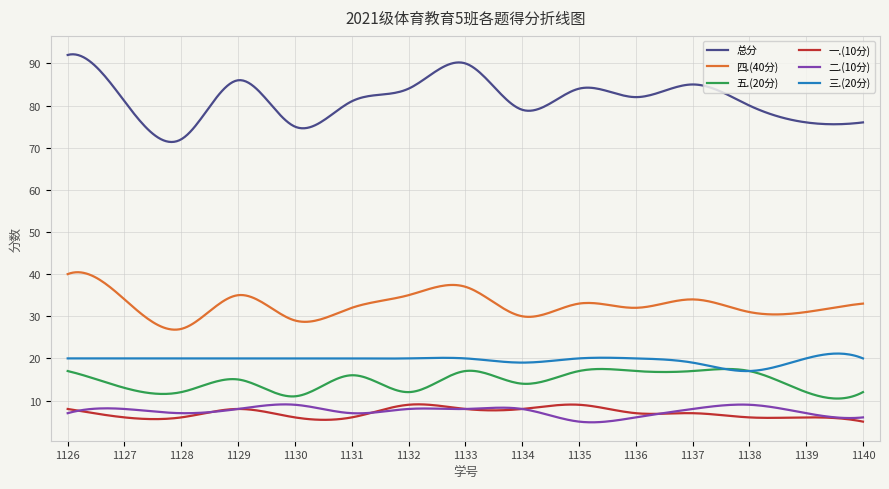

Which series has the largest total across all categories?

总分